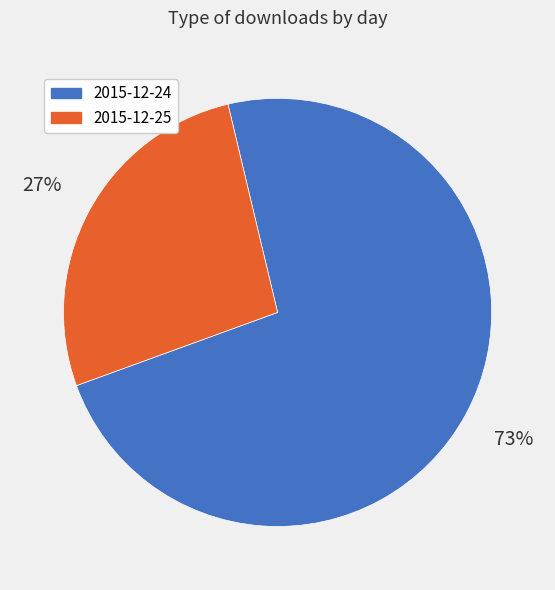

To the nearest percent, what is the combined percentage of 2015-12-25 and 2015-12-24?

100%